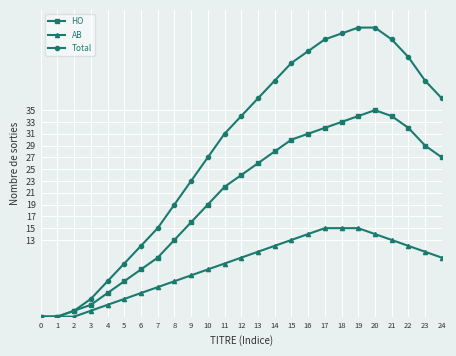

What is the greatest value displayed?

49